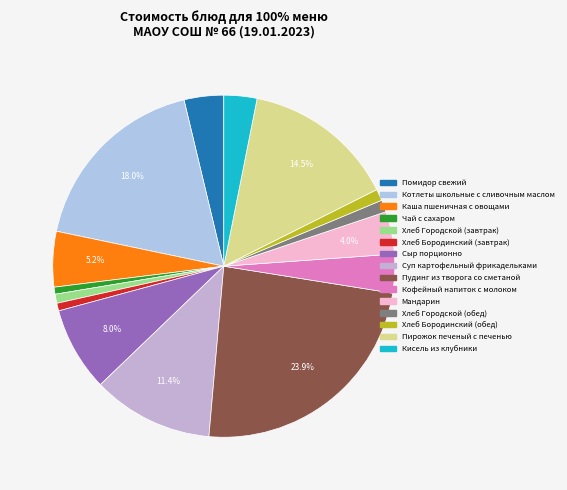

True or false: Хлеб Городской (завтрак) accounts for 14% of the total.

False